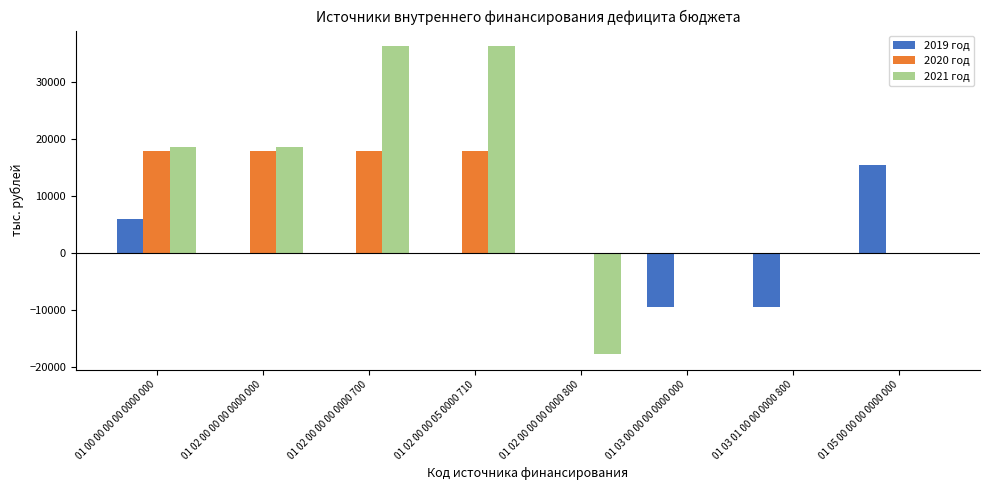

Which category has the highest value in the 2019 год series?

01 05 00 00 00 0000 000